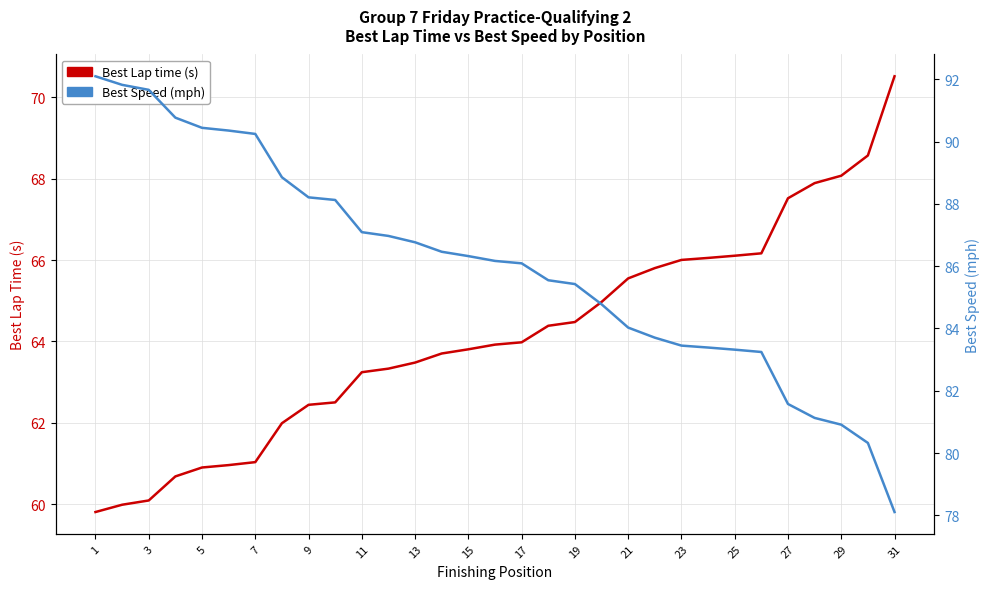

What is the greatest value displayed?

92.1